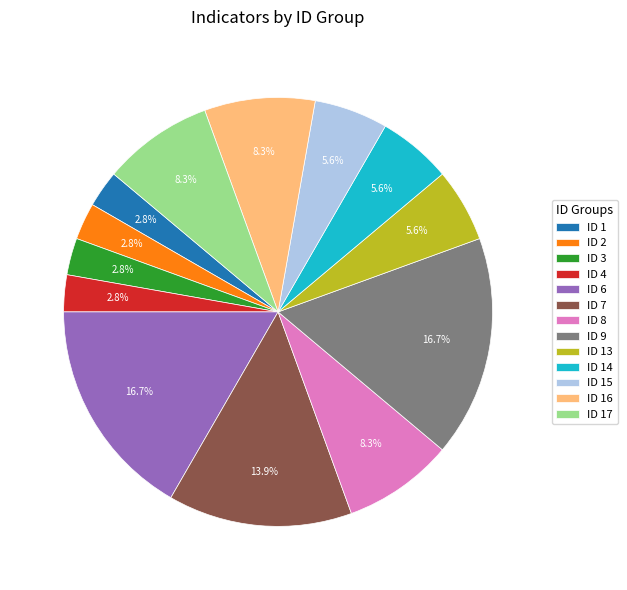

Do ID 14 and ID 13 together represent more than half of the pie?

No